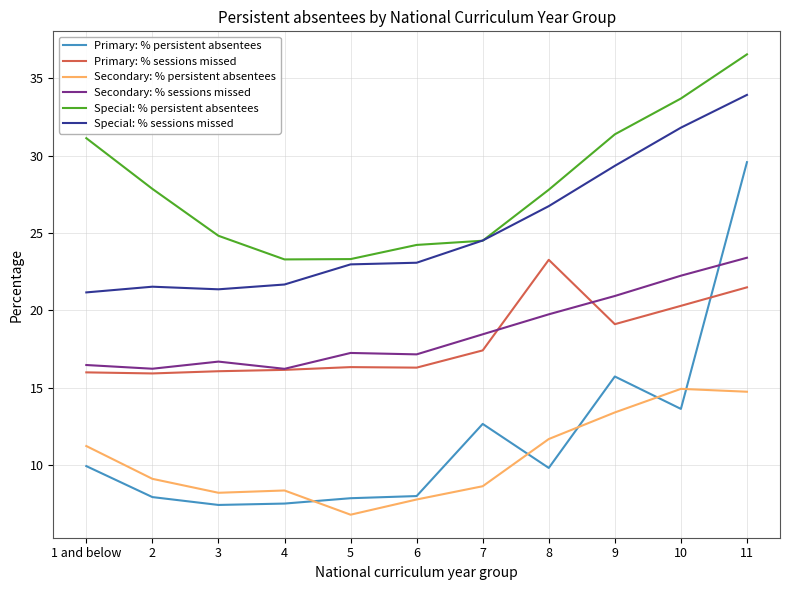

What is the maximum value shown in the chart?

36.5